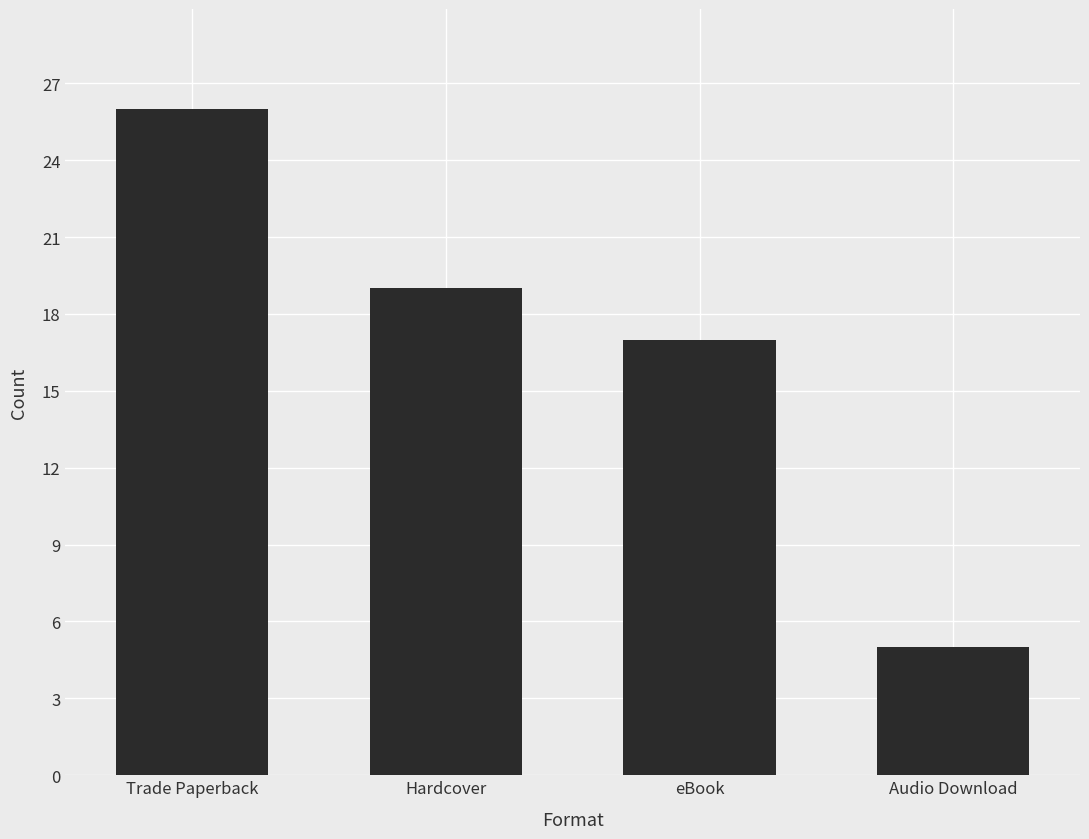

List the labels in order of value, smallest first.

Audio Download, eBook, Hardcover, Trade Paperback